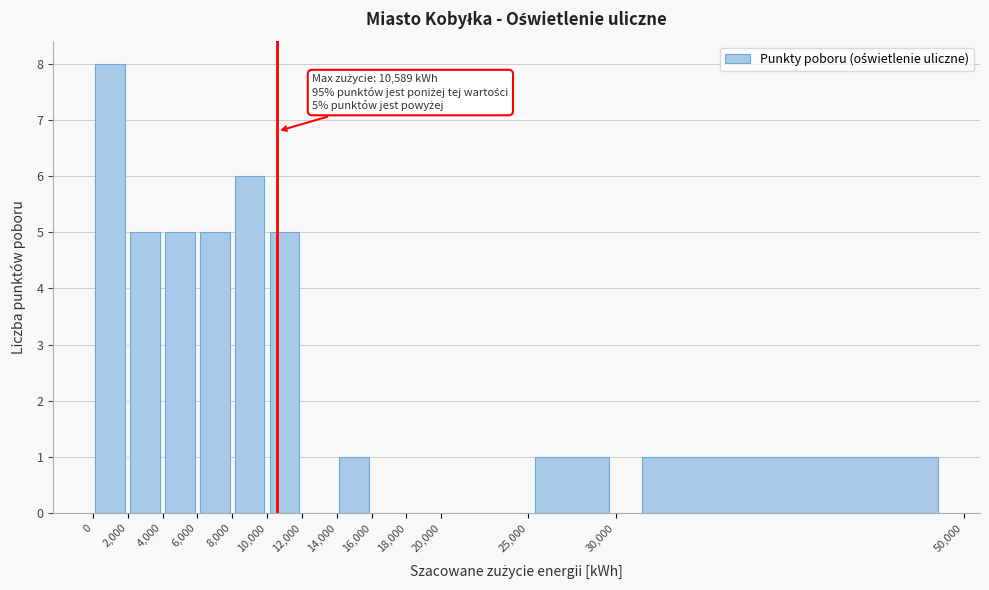

Which range on the x-axis has the tallest bar?

0 to 2,000